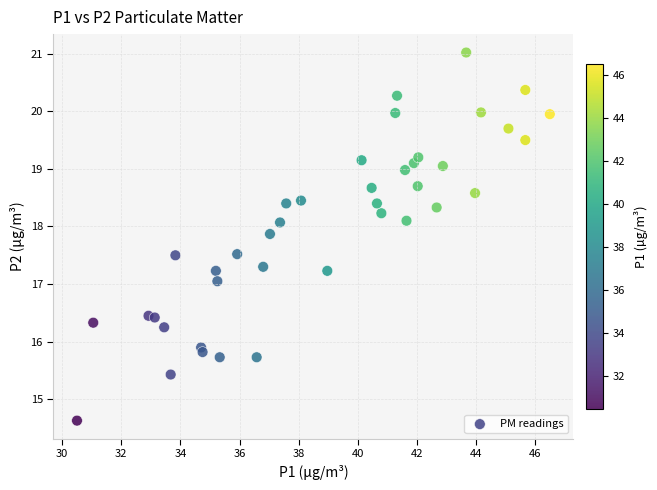

What is the range of X values (max minus min)?

16.0